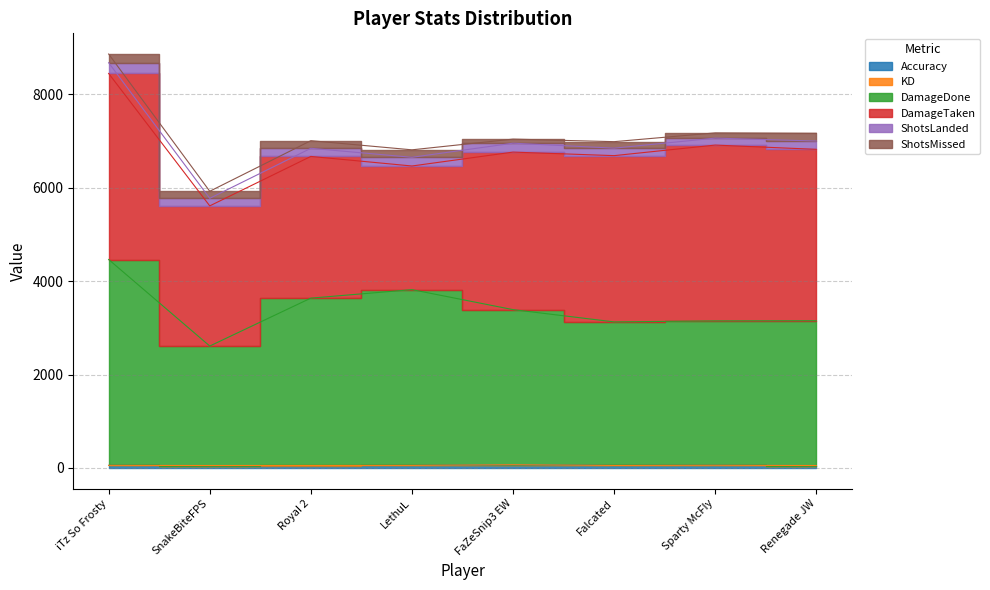

Which series has the widest spread of values?

DamageDone